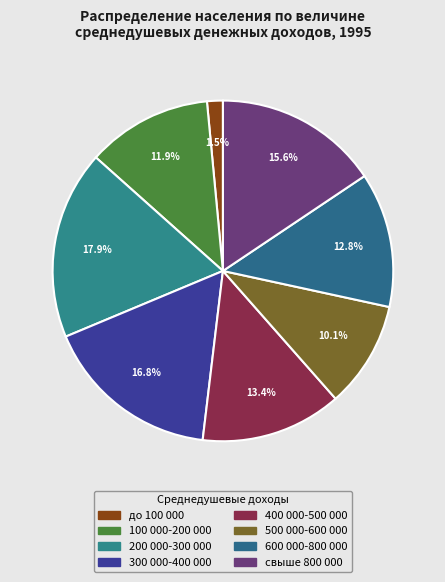

Which has a higher value, 400 000-500 000 or до 100 000?

400 000-500 000